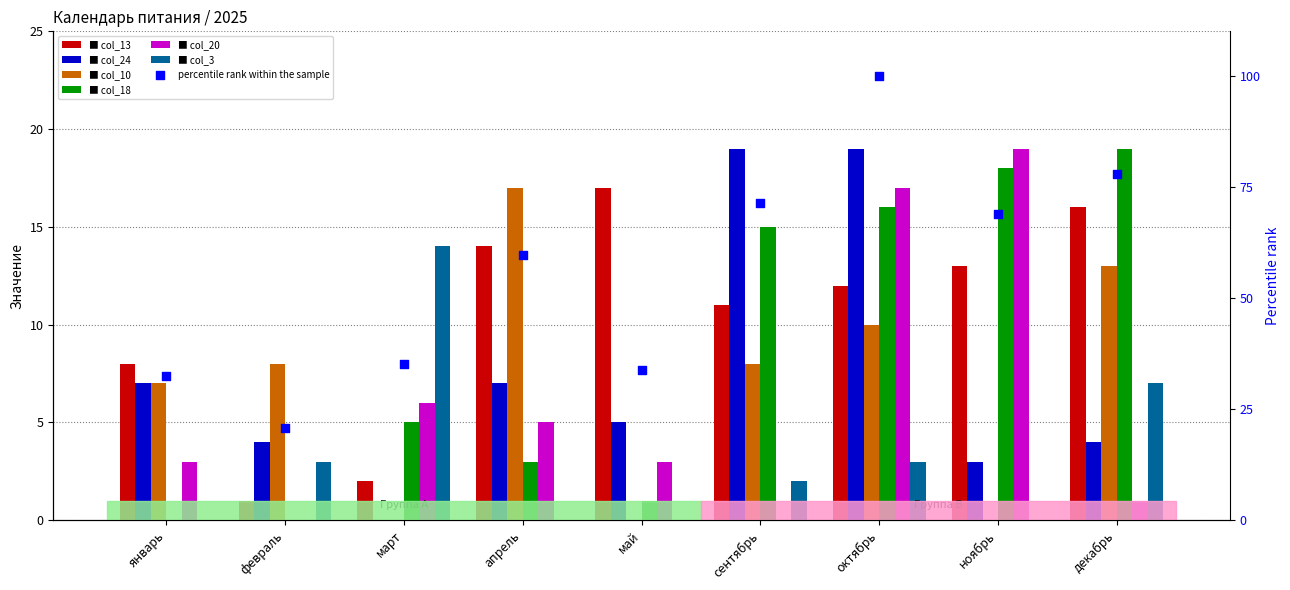

What are all the series names shown in the legend?

col_13, col_24, col_10, col_18, col_20, col_3